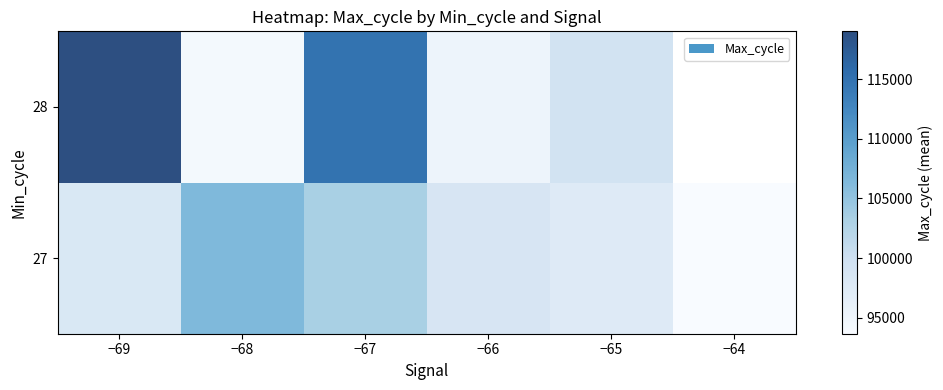

At which category is the sum across all series the highest?

−67